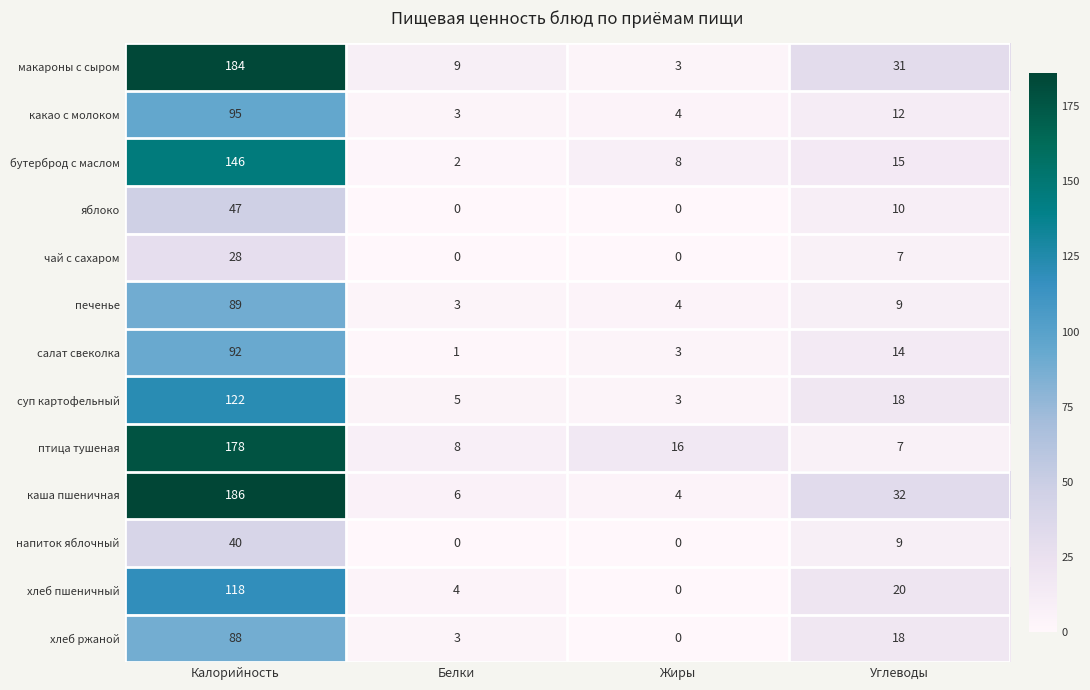

Count the чай с сахаром values in the range 0 to 28.

4